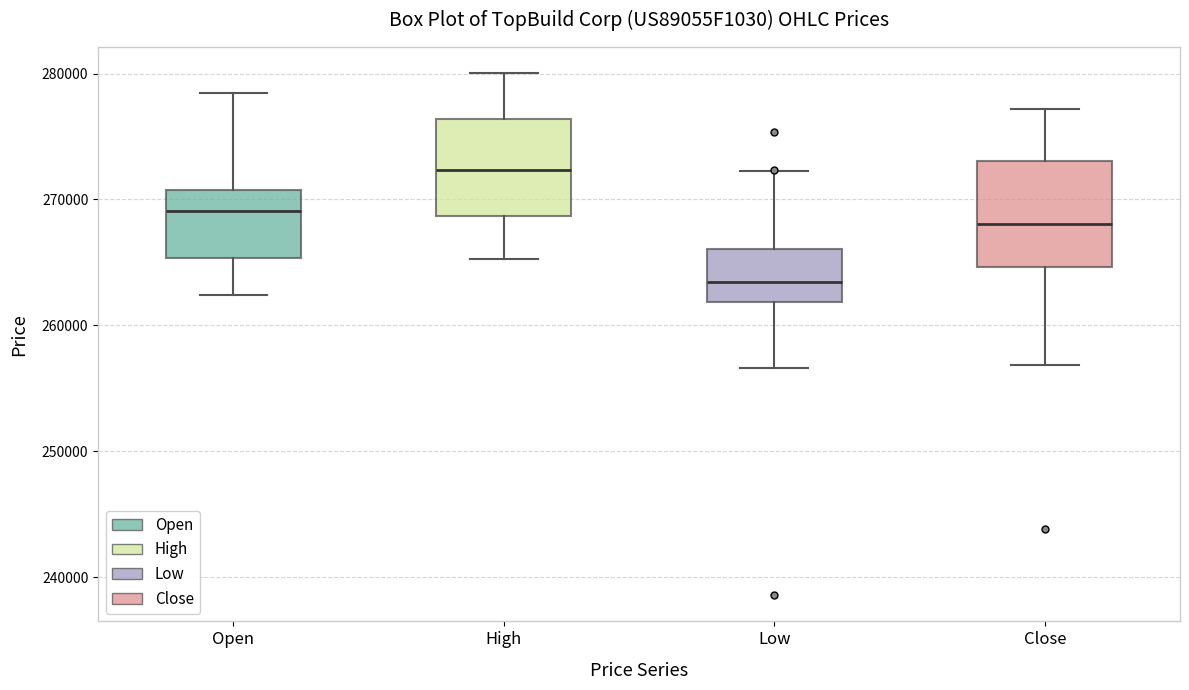

Which box's median line is the lowest?

Low